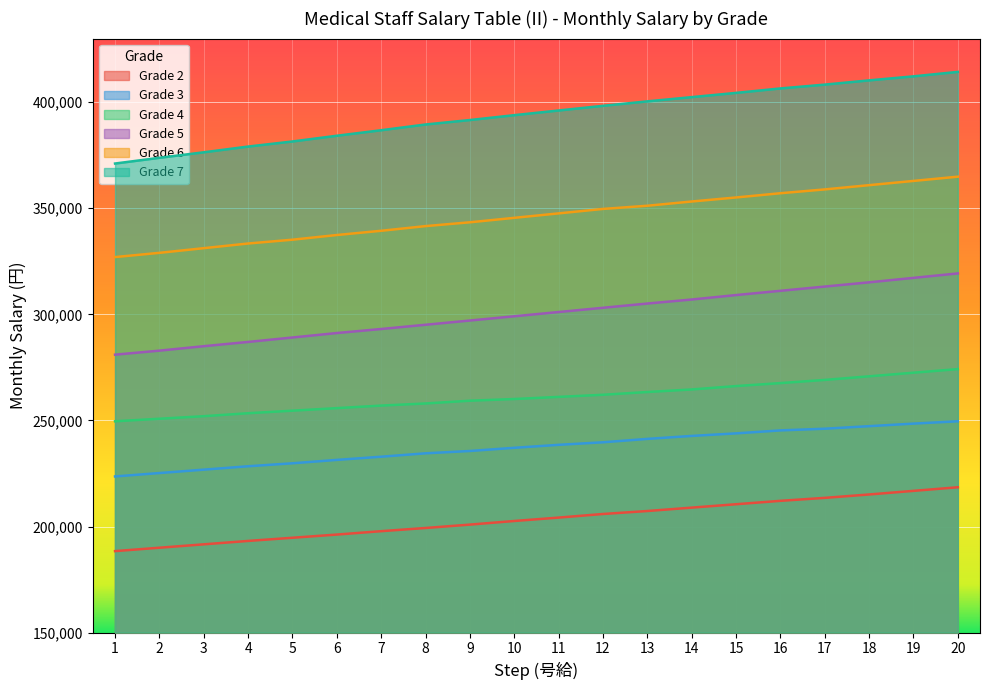

Reading left to right, transcribe all the data shown in this chart.

Grade 4: 249600	250800	252000	253400	254600	255800	257000	258000	259300	260100	261100	262100	263400	264600	266200	267600	269100	270800	272500	274200
Grade 3: 223600	225200	226800	228400	229800	231400	232900	234500	235600	237100	238500	239700	241300	242700	243900	245300	246100	247300	248500	249600
Grade 5: 281000	282900	285000	287000	289100	291200	293100	295100	297100	299100	301100	303100	305100	307000	309100	311100	313100	315100	317200	319300
Grade 7: 371100	373800	376400	379100	381500	384200	386800	389500	391600	393900	396100	398300	400400	402400	404400	406500	408300	410300	412200	414300
Grade 2: 188400	190000	191600	193200	194700	196200	197800	199300	200900	202600	204200	205900	207300	208900	210500	212100	213500	215100	216800	218500
Grade 6: 327000	329000	331200	333400	335200	337400	339400	341600	343400	345500	347600	349700	351200	353200	355100	357100	358900	360900	362900	364900